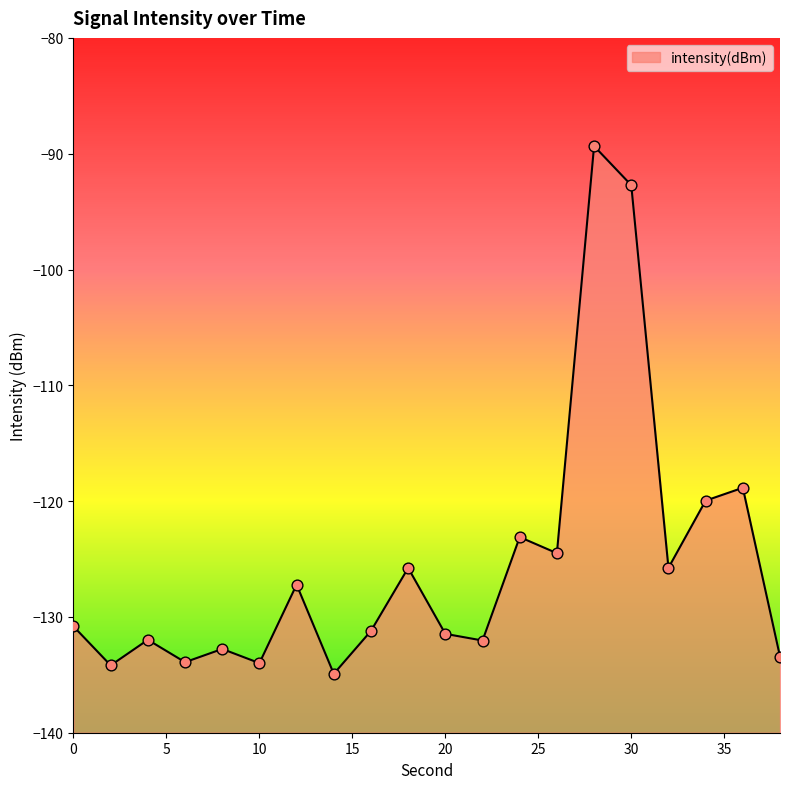

Which has a higher value, 38 or 26?

26